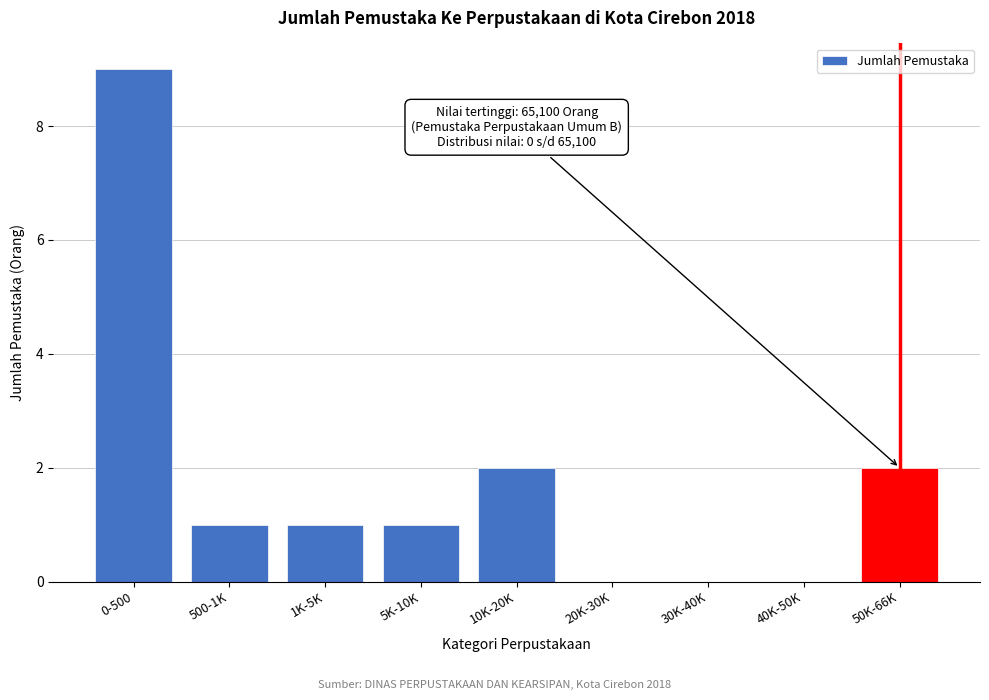

Reading left to right, extract all data points from this chart.

0-500=9	500-1K=1	1K-5K=1	5K-10K=1	10K-20K=2	20K-30K=0	30K-40K=0	40K-50K=0	50K-66K=2